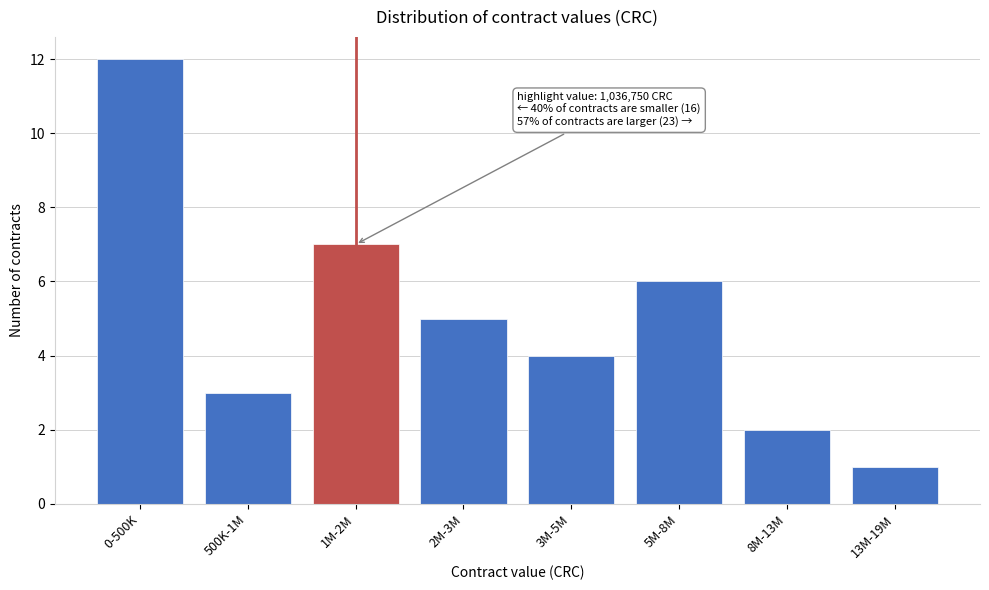

Reading left to right, extract all data points from this chart.

0-500K=12	500K-1M=3	1M-2M=7	2M-3M=5	3M-5M=4	5M-8M=6	8M-13M=2	13M-19M=1